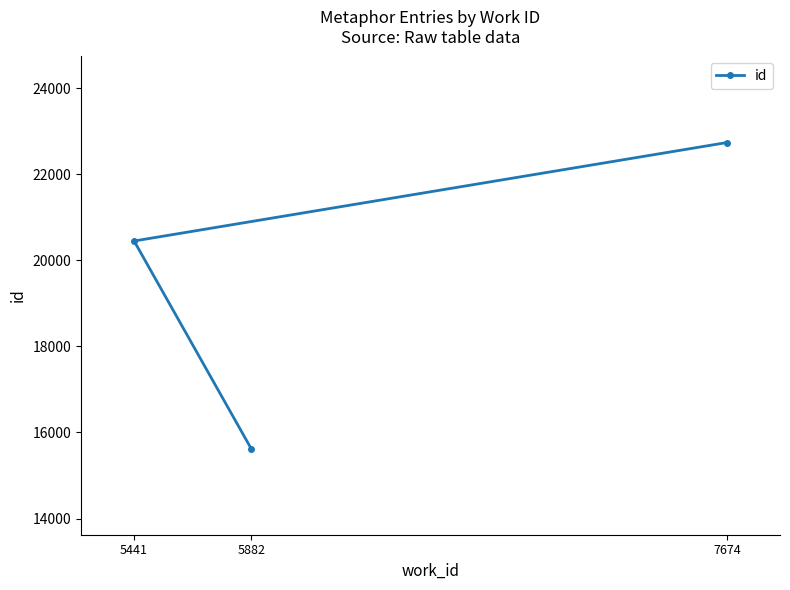

The value at 5882 is 24934. True or false?

False